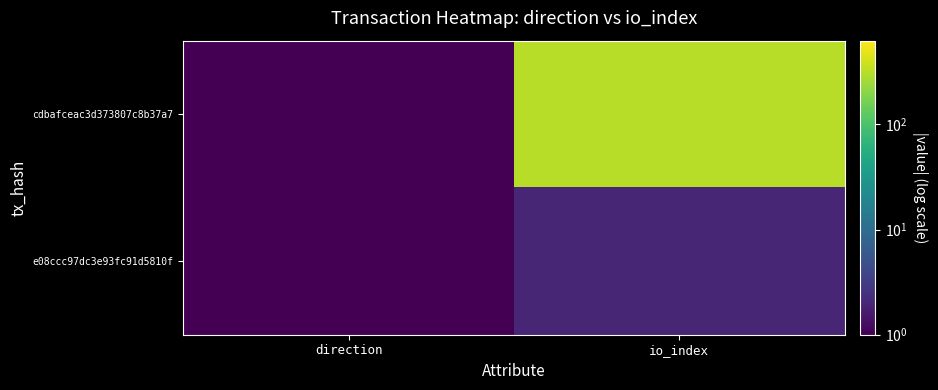

What is the smallest value displayed?

1